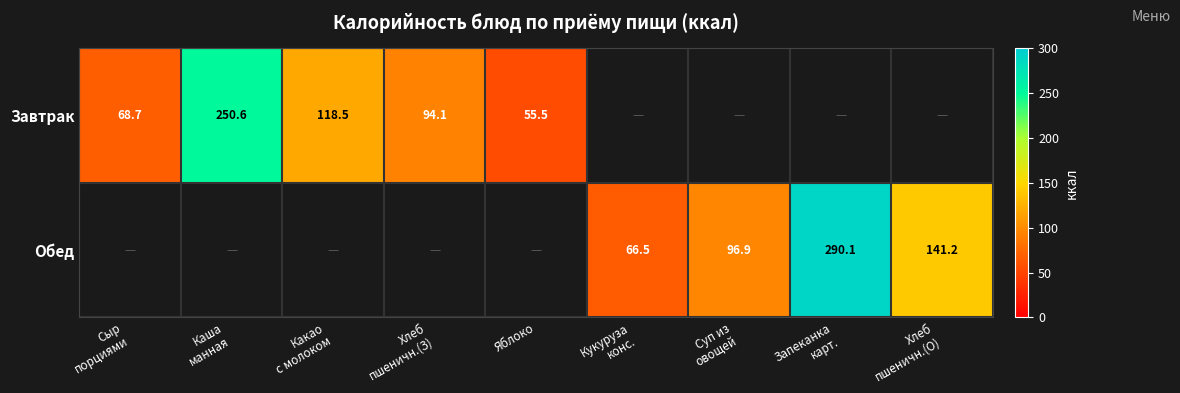

Which has a higher value, Хлеб
пшеничн.(З) or Запеканка
карт.?

Запеканка
карт.